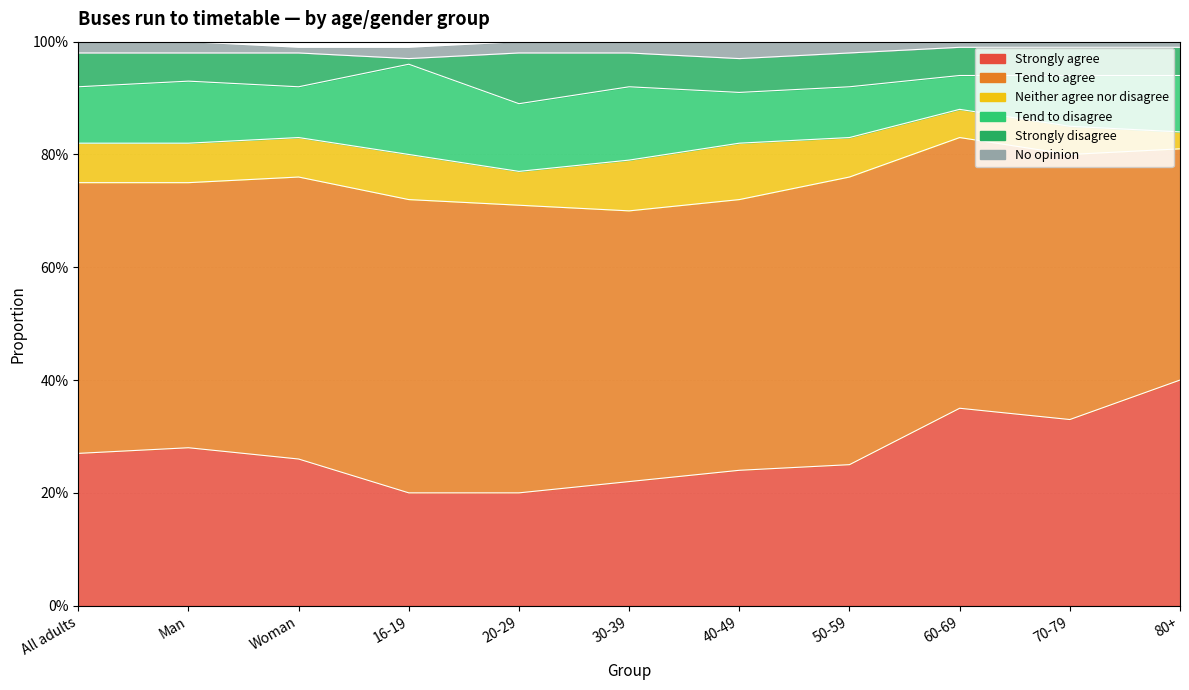

Reading left to right, list all the values displayed in this chart.

Strongly agree: 0.3	0.3	0.3	0.2	0.2	0.2	0.2	0.2	0.3	0.3	0.4
Tend to agree: 0.5	0.5	0.5	0.5	0.5	0.5	0.5	0.5	0.5	0.5	0.4
Neither agree nor disagree: 0.1	0.1	0.1	0.1	0.1	0.1	0.1	0.1	0.1	0.1	0.0
Tend to disagree: 0.1	0.1	0.1	0.2	0.1	0.1	0.1	0.1	0.1	0.1	0.1
Strongly disagree: 0.1	0.1	0.1	0.0	0.1	0.1	0.1	0.1	0.1	0.1	0.1
No opinion: 0.0	0.0	0.0	0.0	0.0	0.0	0.0	0.0	0.0	0.0	0.0